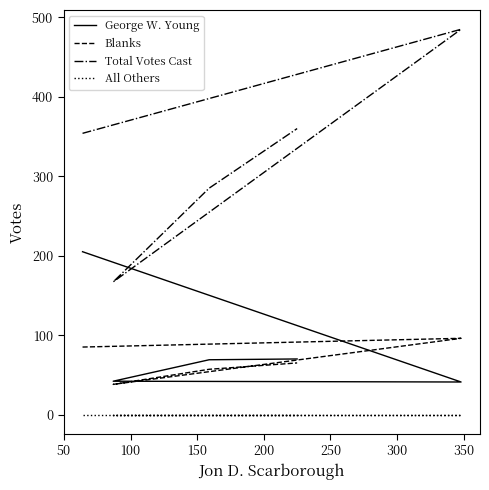

The George W. Young series shows 105 at 150. True or false?

False